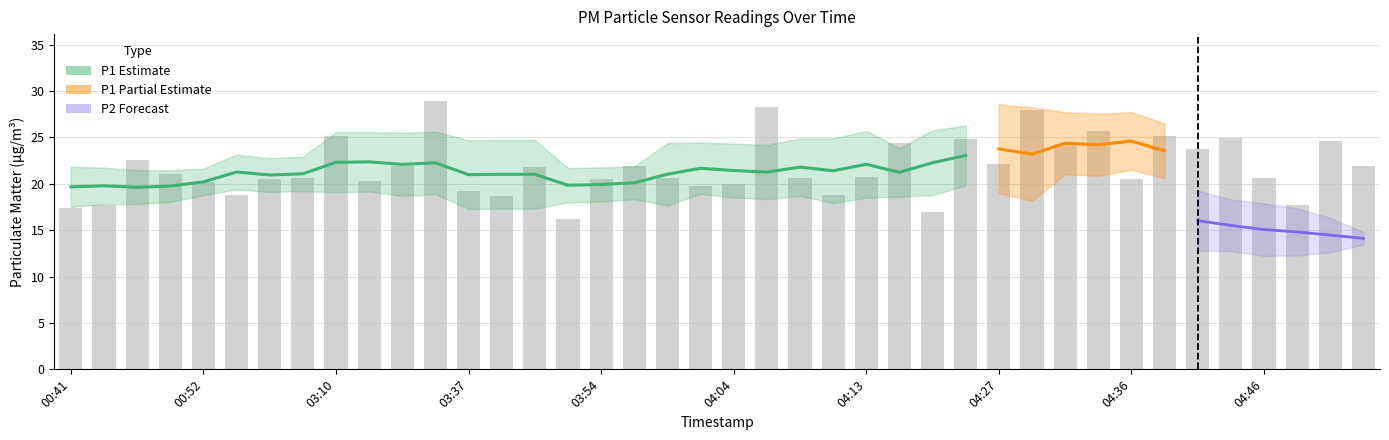

What position from the left is 03:02?

6